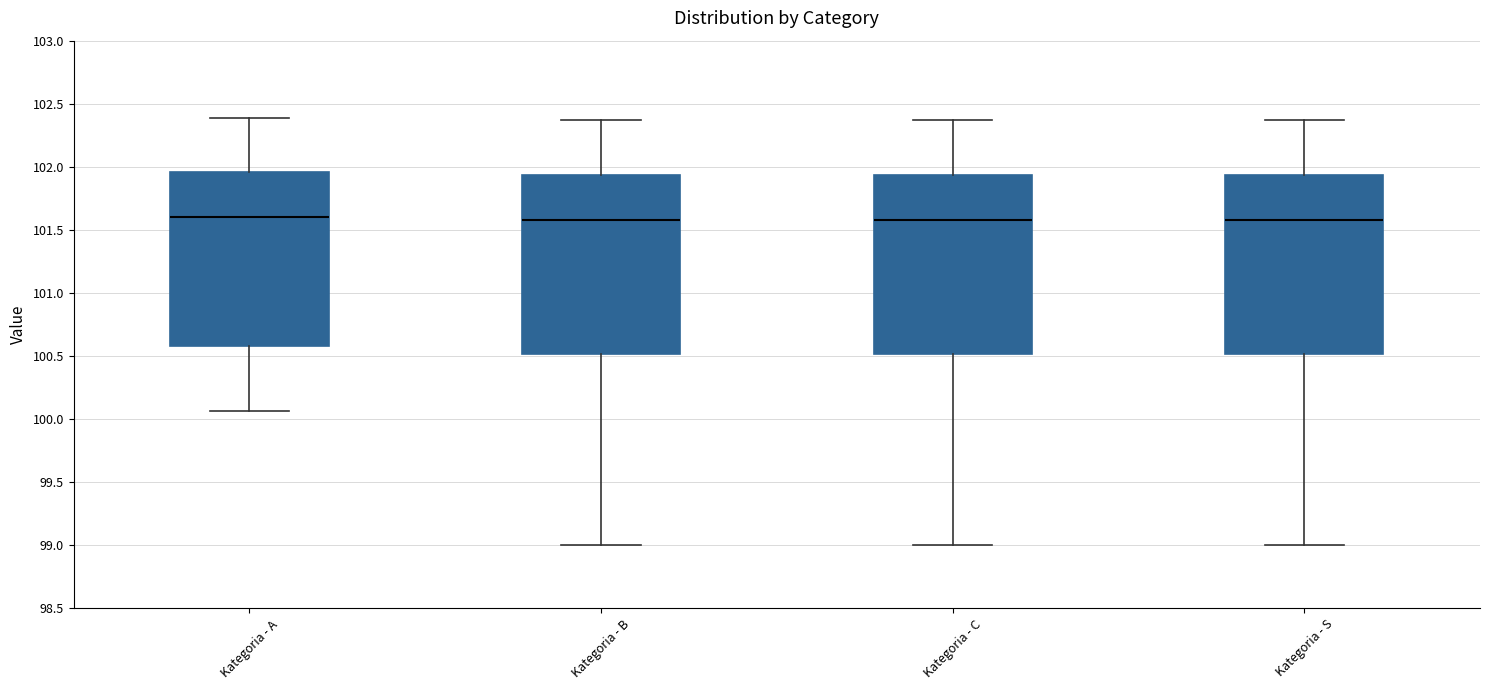

Reading left to right, read every box against the y-axis: the position of its median line, the range the box covers, and the ends of its whiskers. The values are not printed on the chart, so give them approximately, as read against the axis.

Kategoria - A: median 101.60, box 100.60 to 101.95, whiskers 100.05 to 102.40
Kategoria - B: median 101.60, box 100.50 to 101.95, whiskers 99.00 to 102.35
Kategoria - C: median 101.60, box 100.50 to 101.95, whiskers 99.00 to 102.35
Kategoria - S: median 101.60, box 100.50 to 101.95, whiskers 99.00 to 102.35